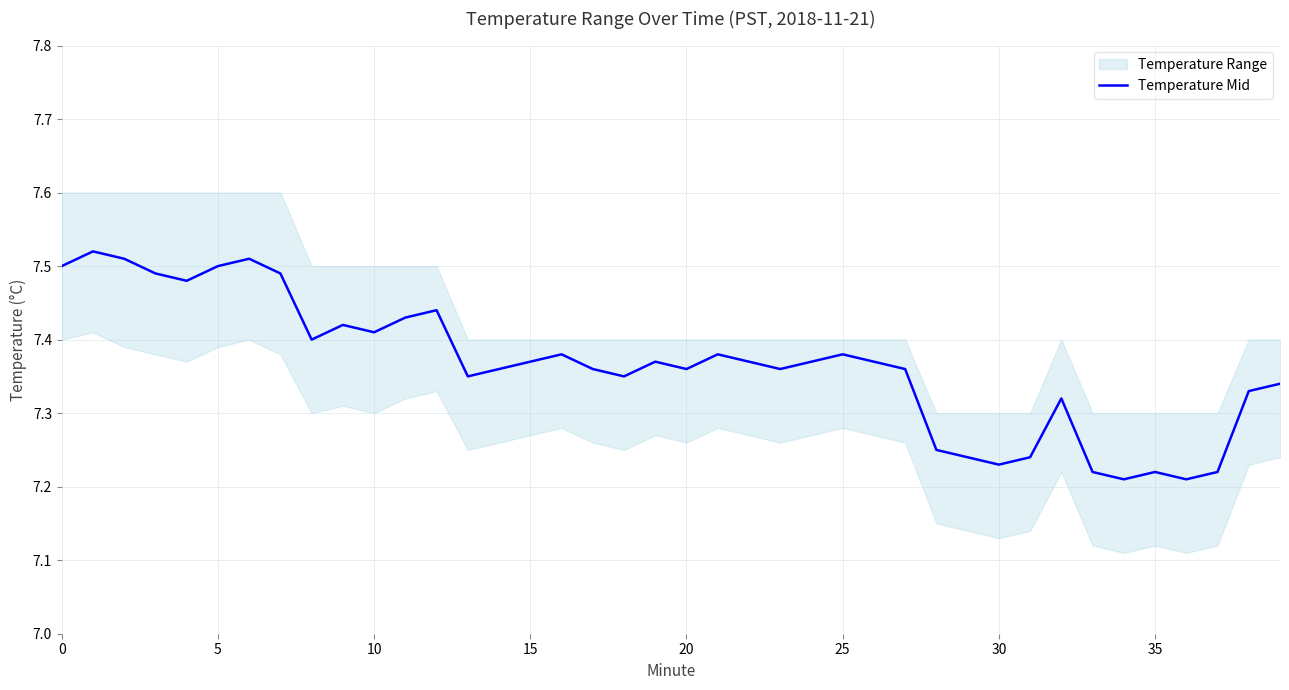

How many values are between 7 and 8?

40